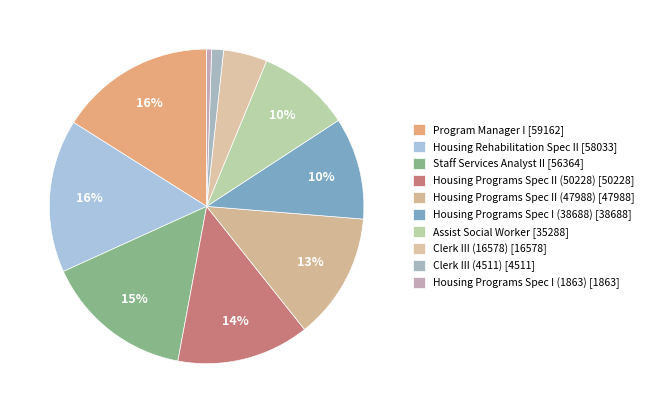

Is Clerk III (16578) the majority of the pie?

No